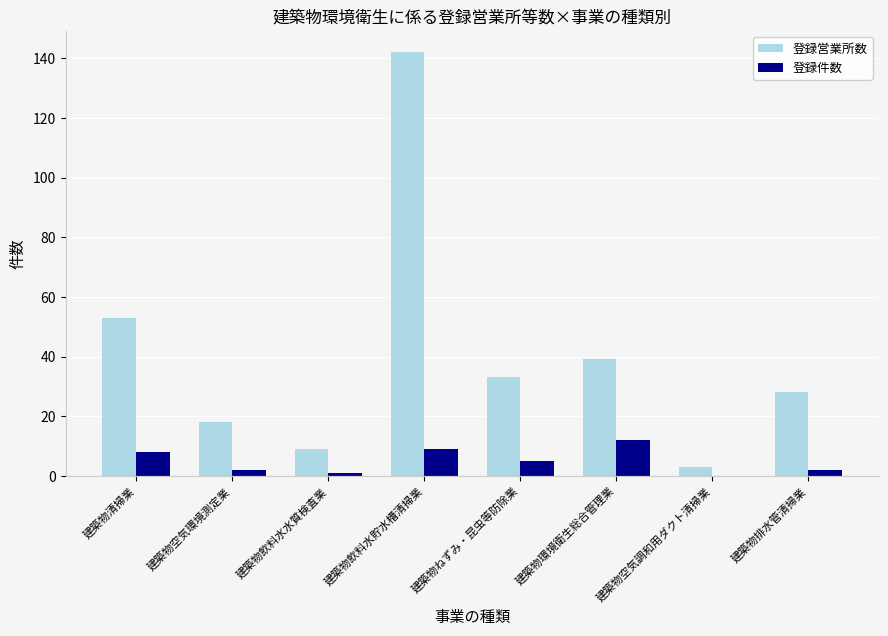

The 登録件数 series shows 9 at 建築物飲料水貯水槽清掃業. True or false?

True